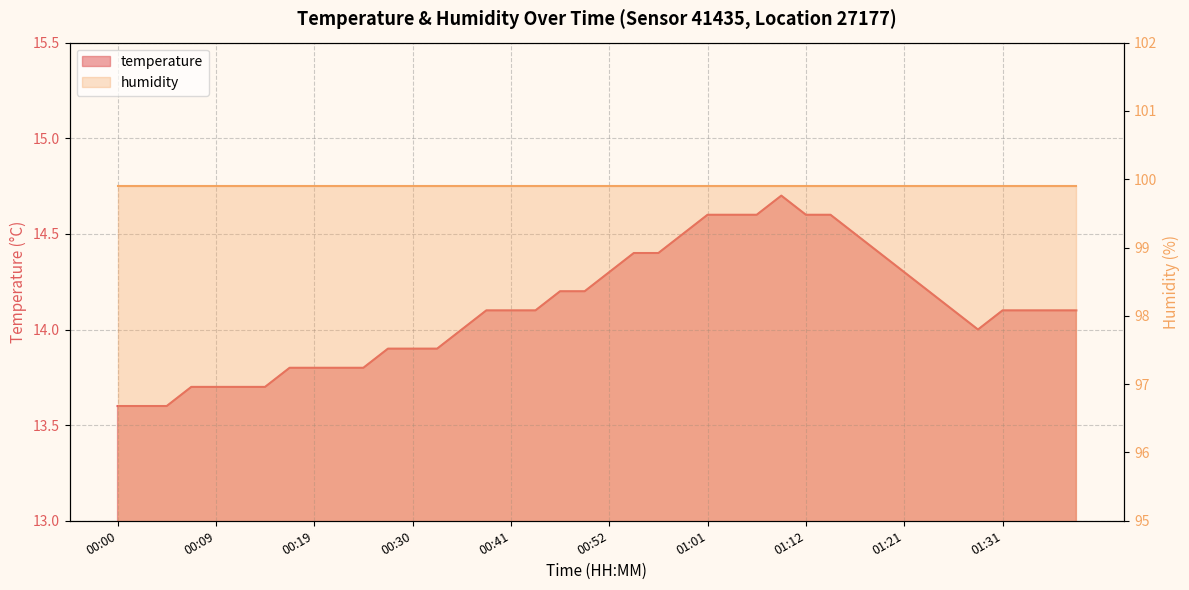

At which category does the chart reach its minimum across all series?

00:00